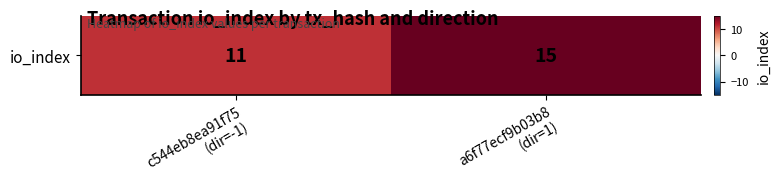

What is the approximate value at a6f77ecf9b03b8
(dir=1)?

15